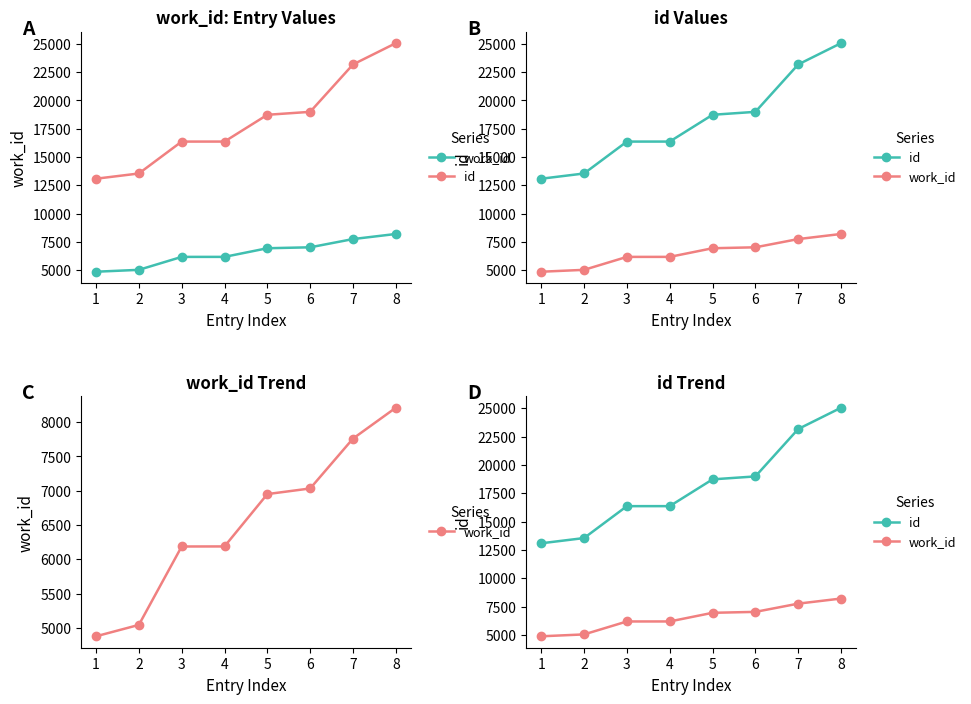

Reading left to right, list all the values displayed in this chart.

work_id: 1=4878	2=5044	3=6187	4=6188	5=6951	6=7033	7=7760	8=8210
id: 1=13087	2=13549	3=16365	4=16366	5=18730	6=18990	7=23173	8=25053